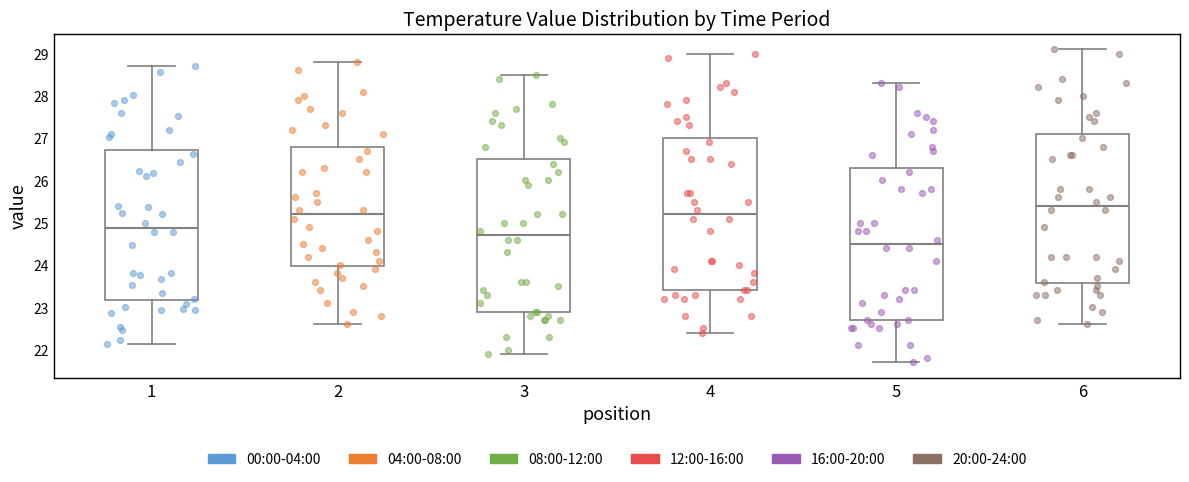

Which box has the highest median line?

6